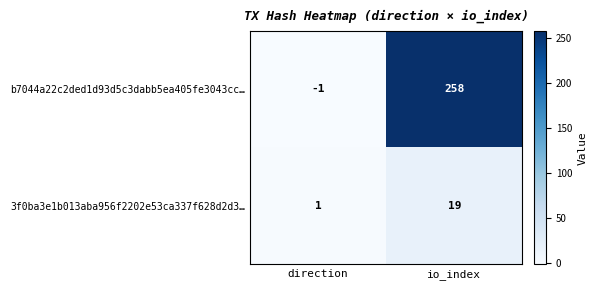

What is the sum of all 3f0ba3e1b013aba956f2202e53ca337f628d2d3… values?

20